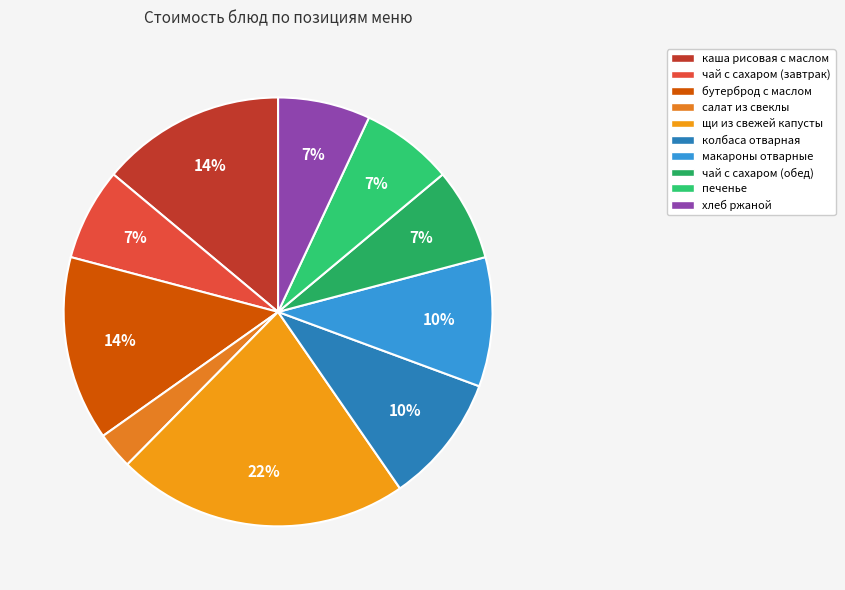

How many slices are in this pie chart?

10